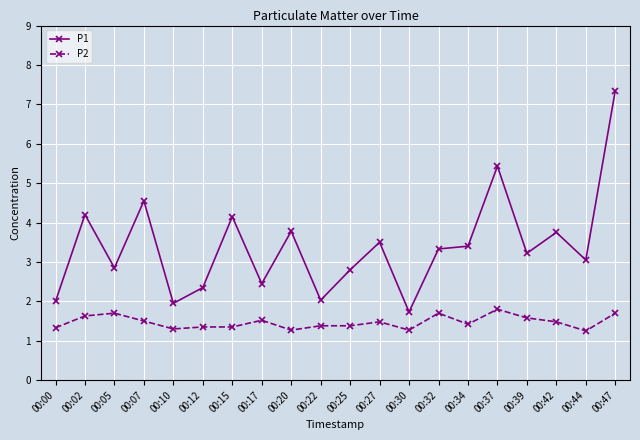

Is this an area chart (filled region under the line)?

No